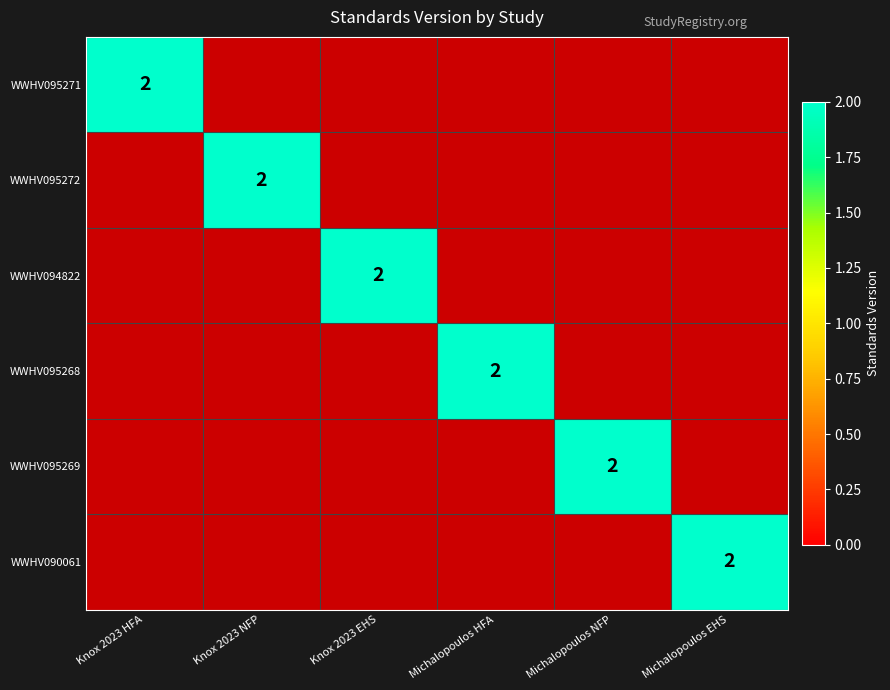

Rank the series by their maximum value, from lowest to highest.

WWHV095271, WWHV095272, WWHV094822, WWHV095268, WWHV095269, WWHV090061